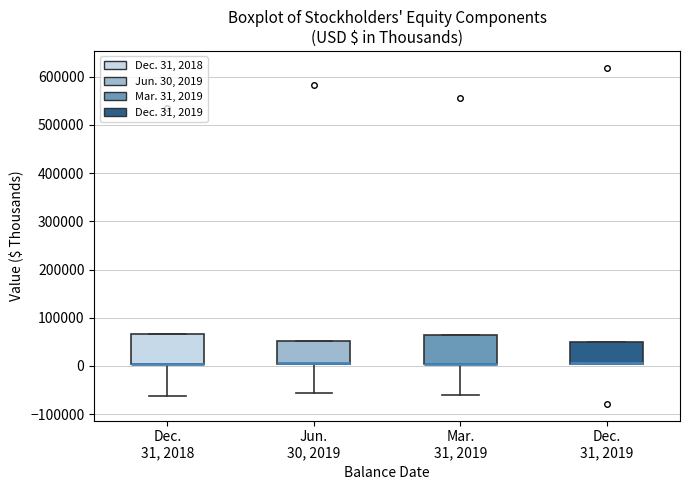

Reading left to right, read every box against the y-axis: the position of its median line, the range the box covers, and the ends of its whiskers. The values are not printed on the chart, so give them approximately, as read against the axis.

Dec. 31, 2018: median 0 (drawn on the box's lower edge), box 0 to 70000, whiskers -60000 to 70000
Jun. 30, 2019: median 10000 (drawn on the box's lower edge), box 0 to 50000, whiskers -60000 to 50000
Mar. 31, 2019: median 0 (drawn on the box's lower edge), box 0 to 70000, whiskers -60000 to 70000
Dec. 31, 2019: median 10000, box 0 to 50000, whiskers 0 to 50000